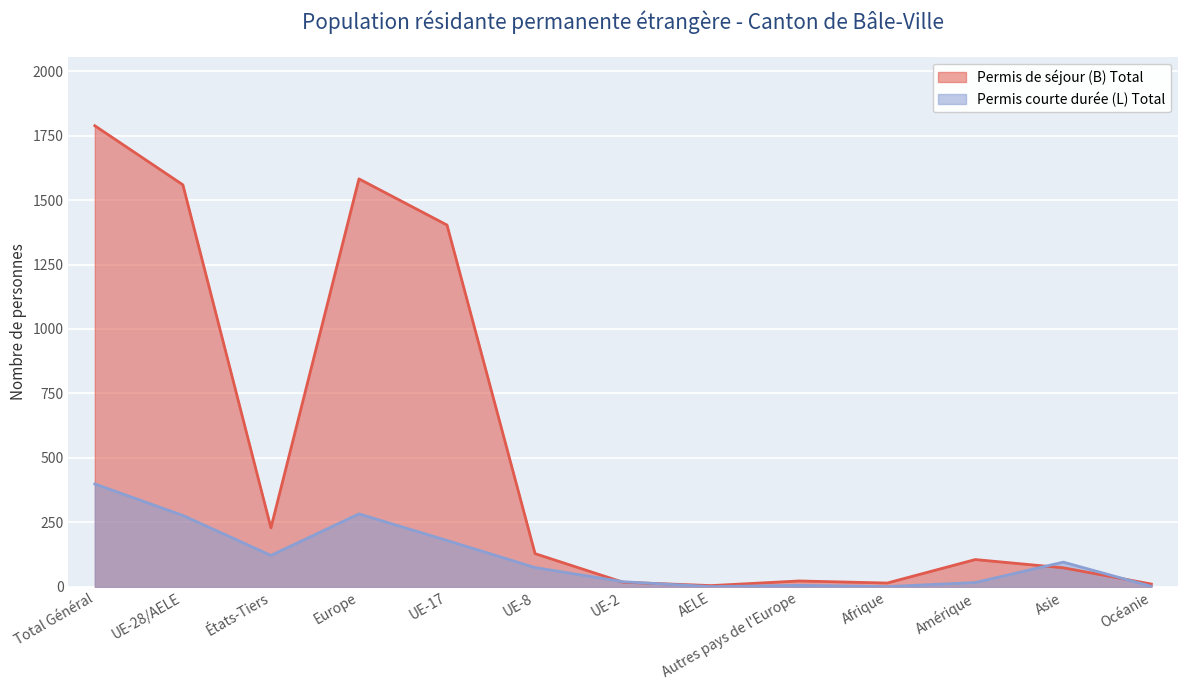

What is the total value across all series at Total Général?

2187